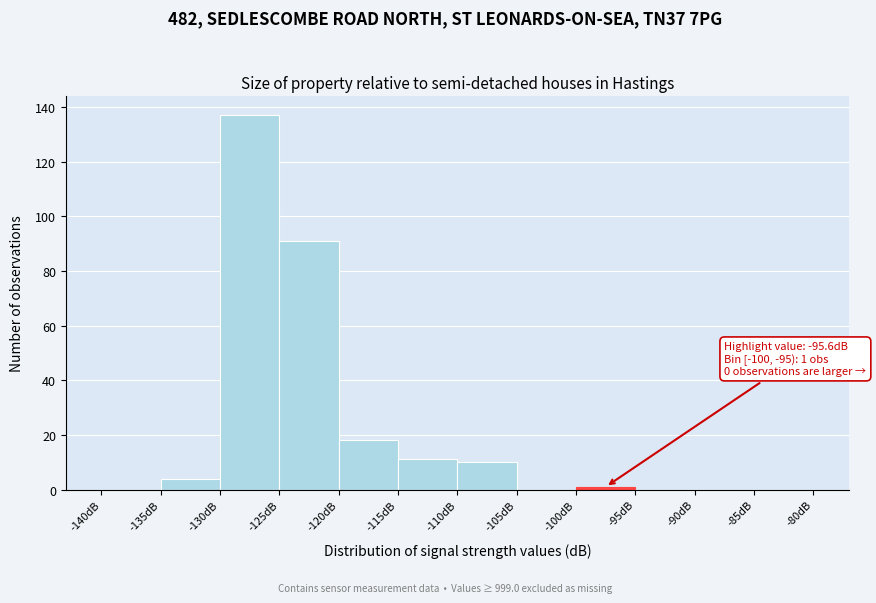

Over which range of the x-axis is the bar tallest?

-130 to -125